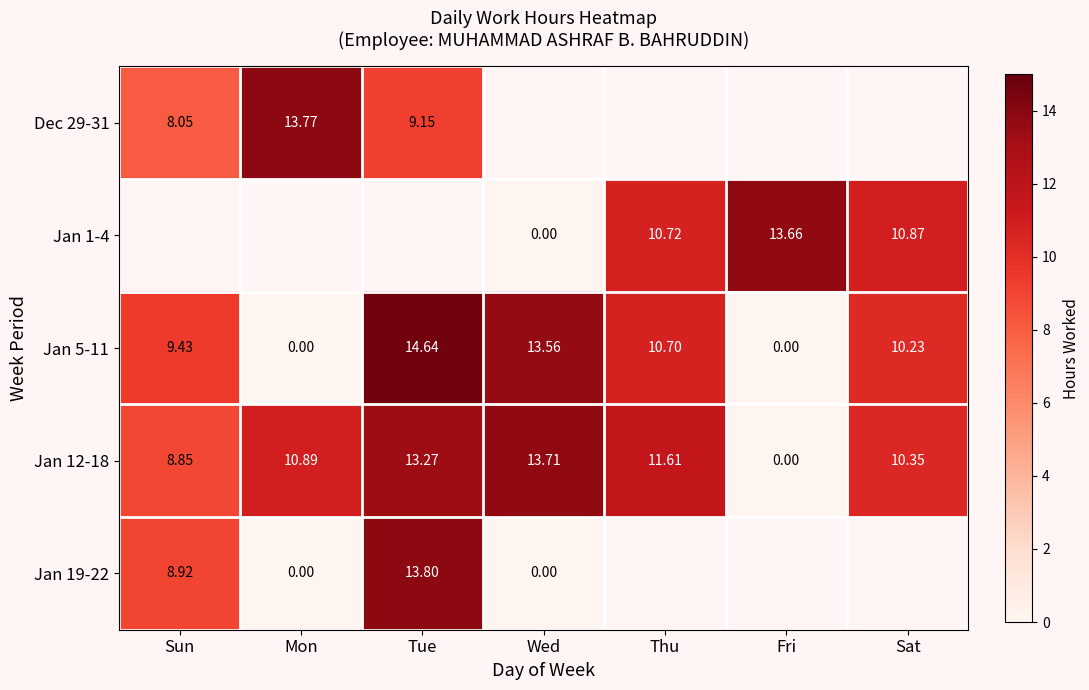

Where is Jan 5-11 nearest to the value 7?

Sun